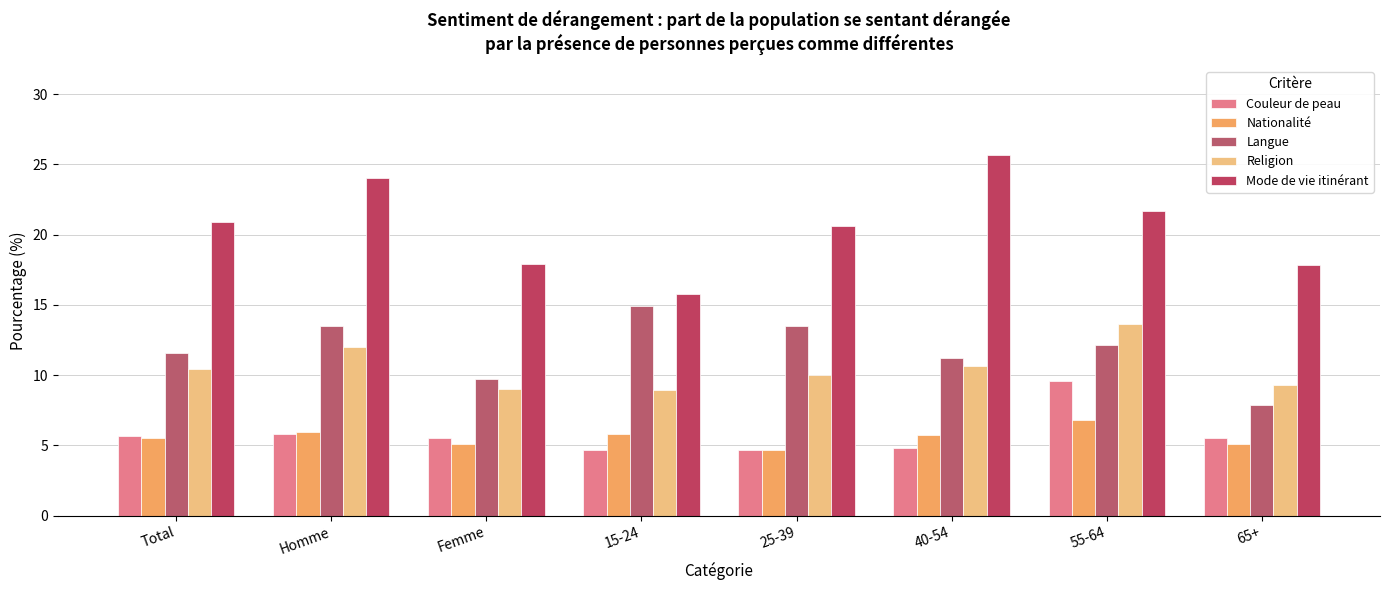

Where is Religion nearest to the value 11?

40-54